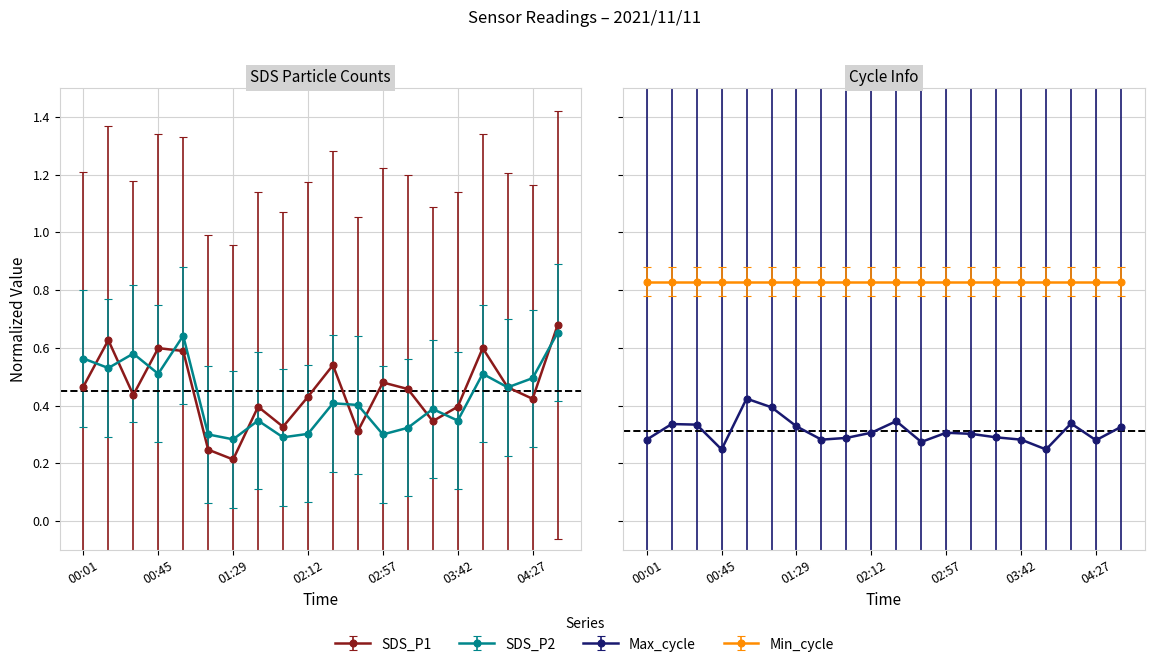

Does the chart display data point markers on the line(s)?

Yes